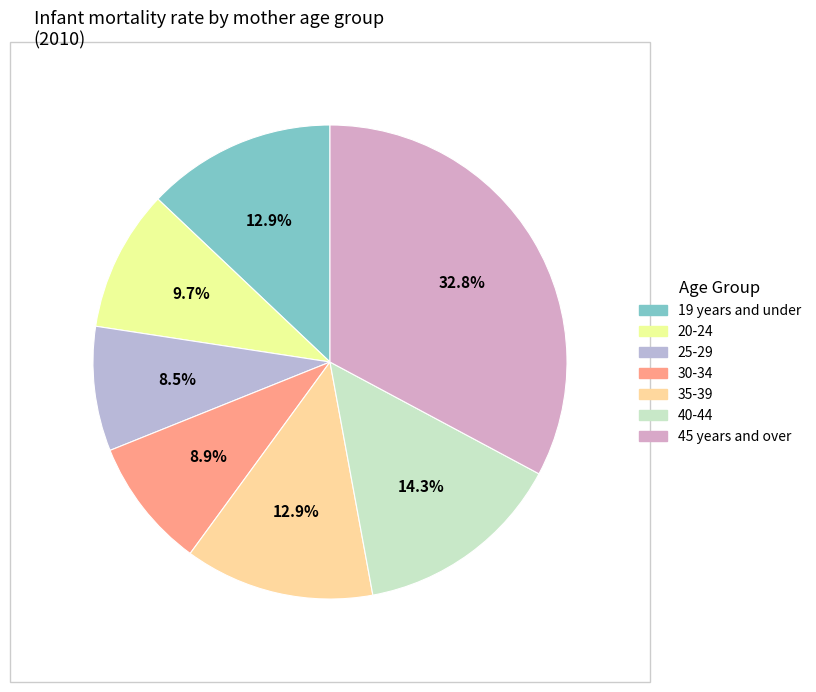

What percentage is the 45 years and over slice, to the nearest percent?

33%